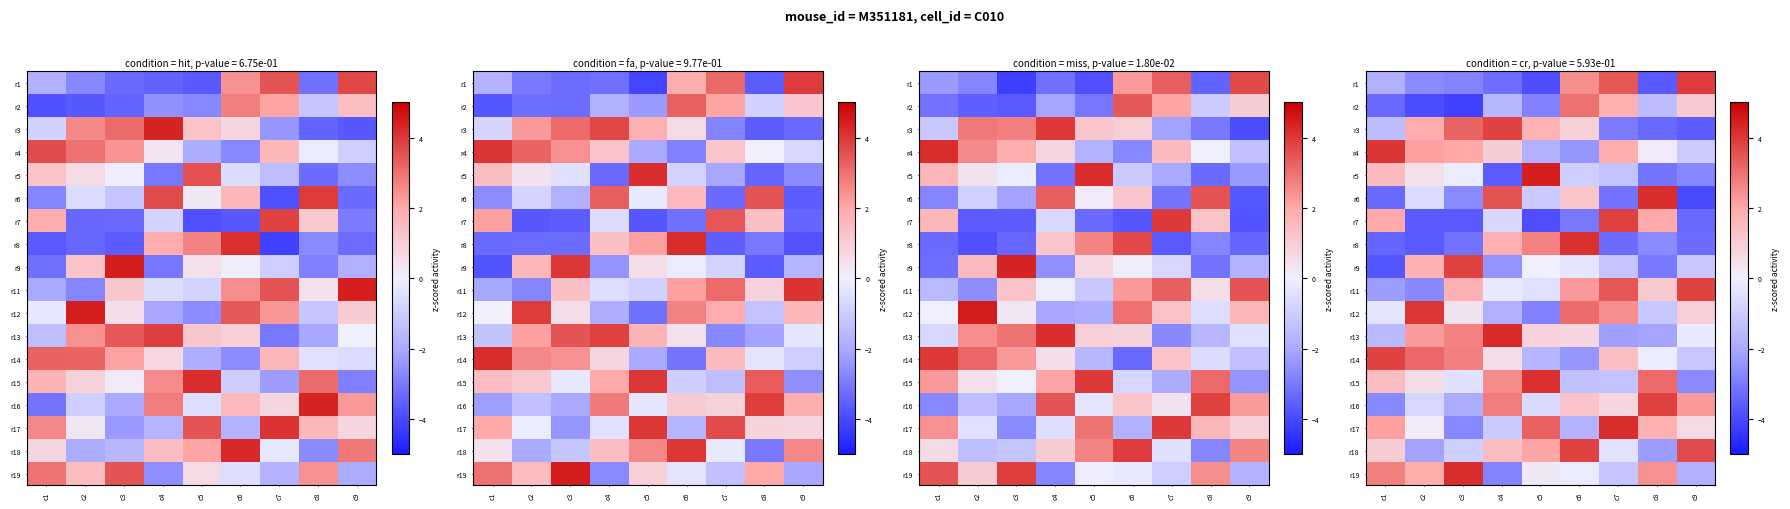

Read the row_6 value at c1.

2.0